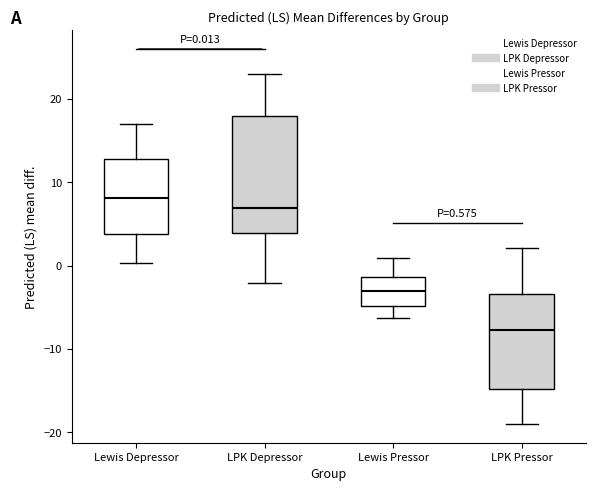

Which box is the tallest, from its lower edge to its upper edge?

LPK Depressor